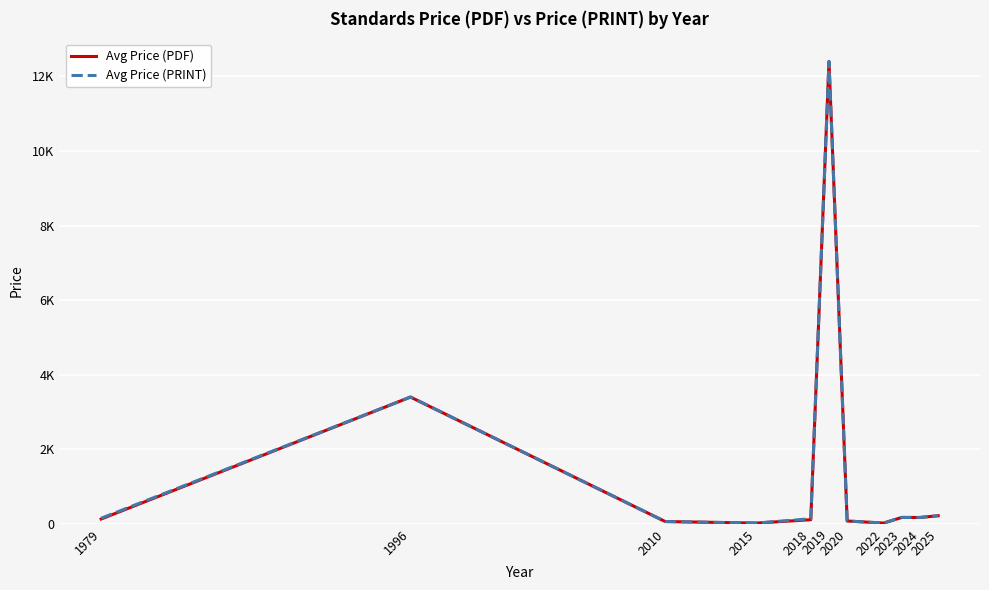

What is the difference between the maximum and minimum values in the Avg Price (PDF) series?

12380.0